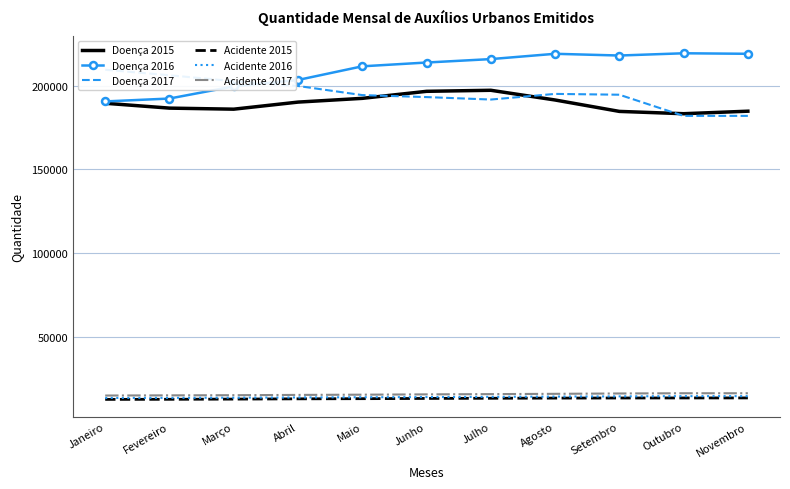

What position from the right is Junho?

6